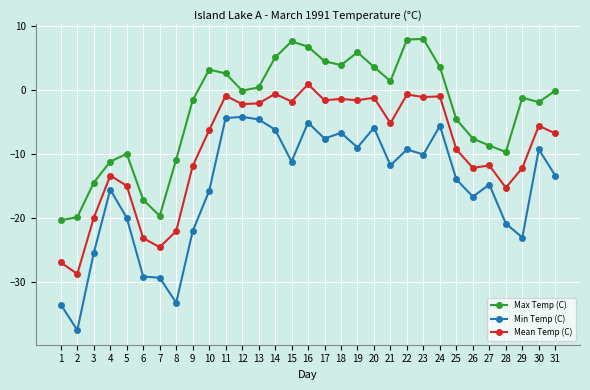

What is the maximum value shown in the chart?

8.0